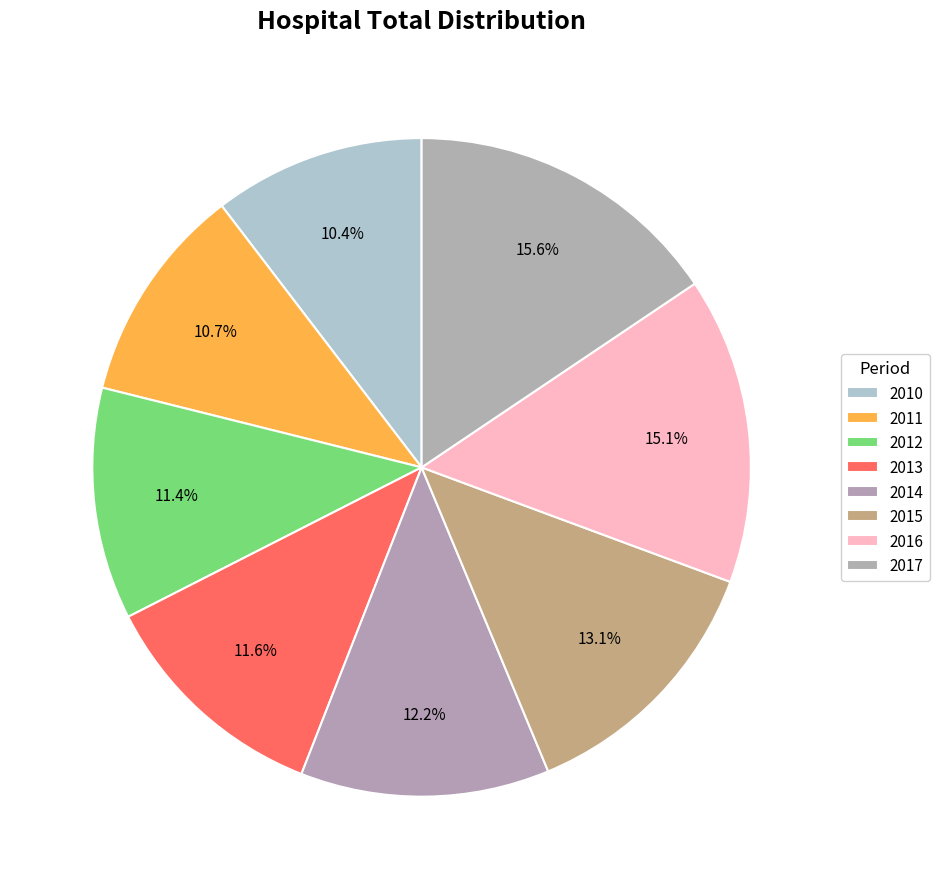

How many slices are in this pie chart?

8